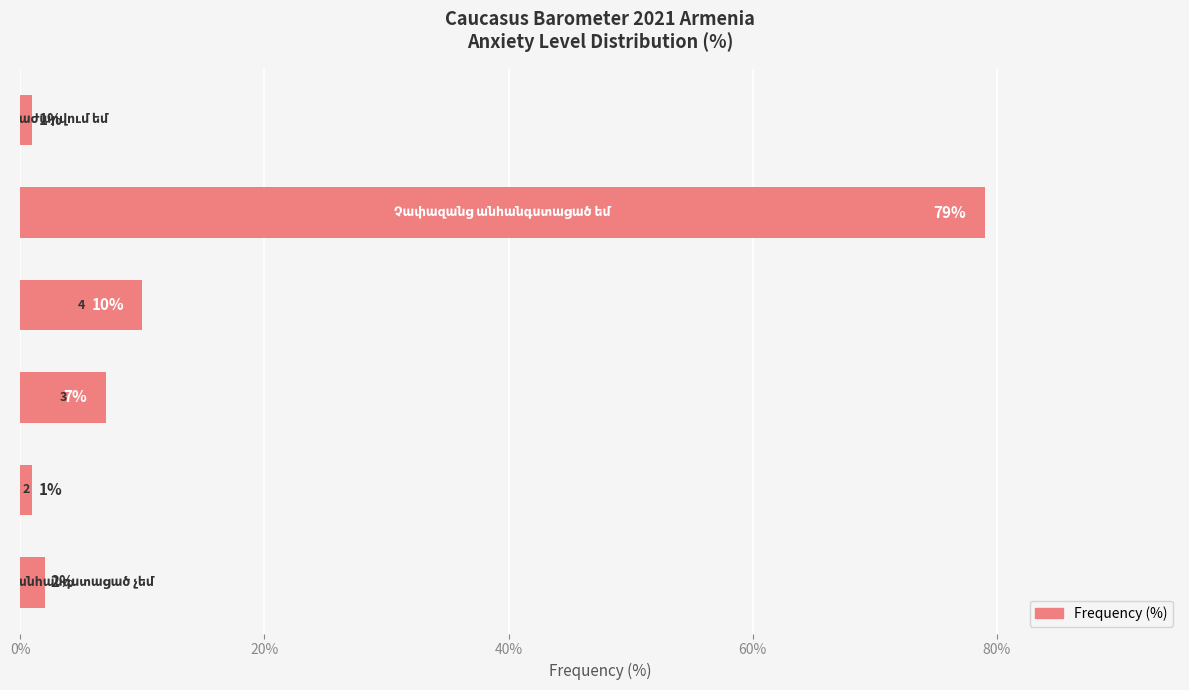

What is the greatest value displayed?

79